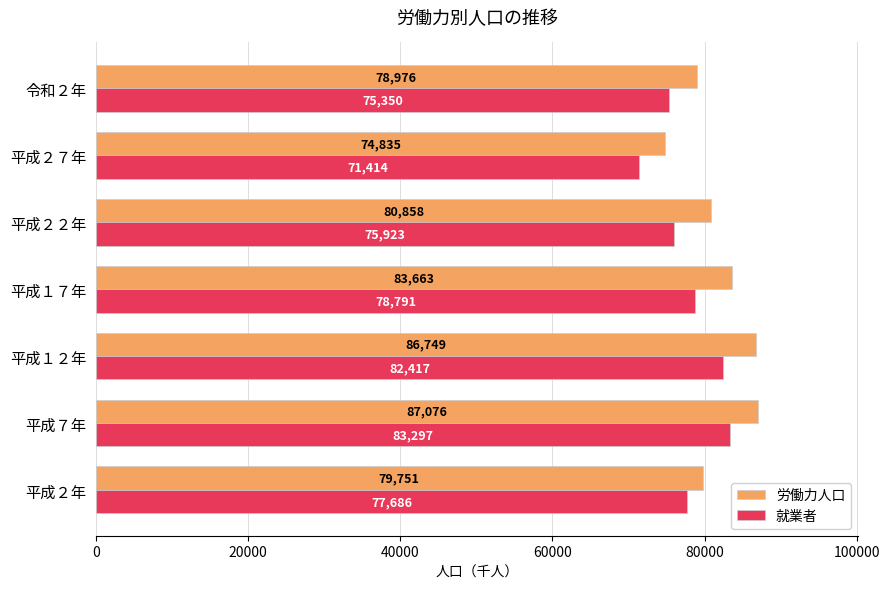

What is the minimum value shown in the chart?

71414